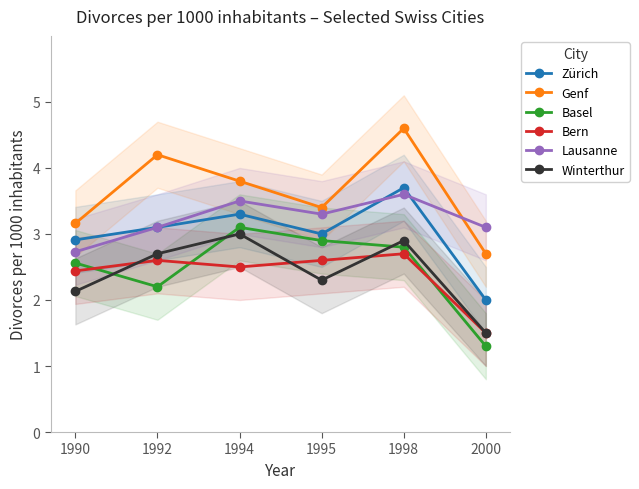

Where does the Genf series first go above 3?

1990